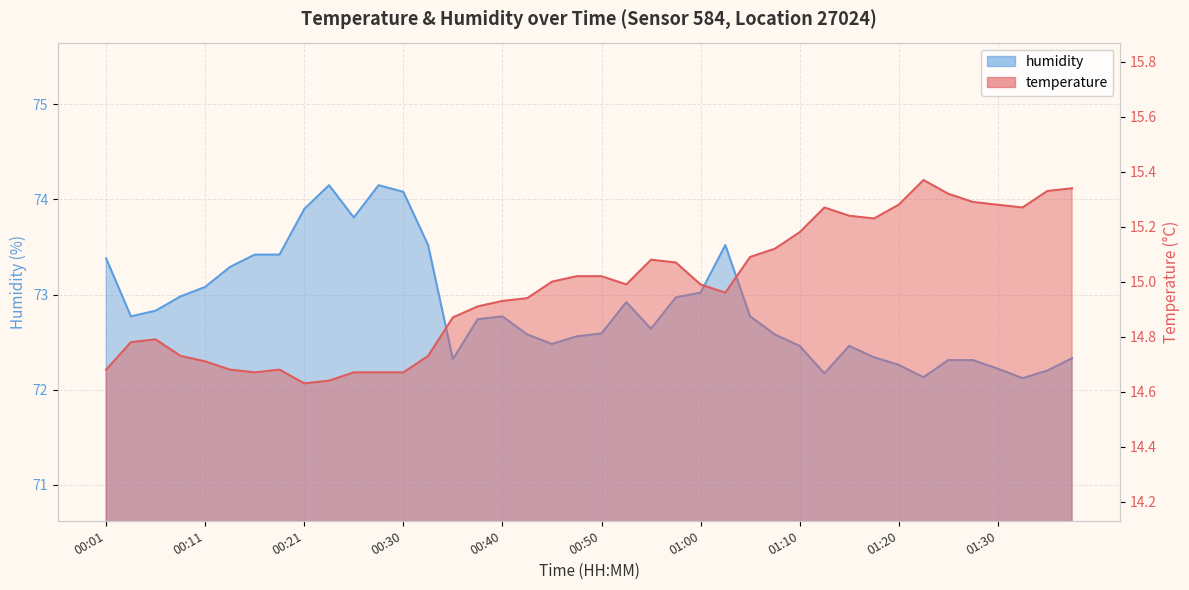

Which category has the lowest value in the humidity series?

01:32